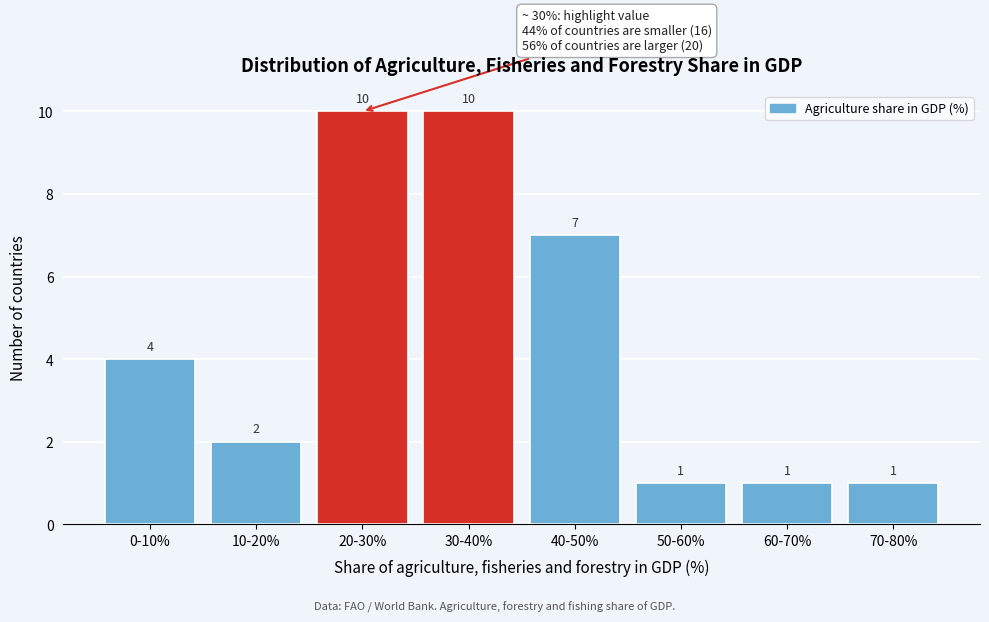

Reading left to right, list all the values displayed in this chart.

0-10%=4	10-20%=2	20-30%=10	30-40%=10	40-50%=7	50-60%=1	60-70%=1	70-80%=1